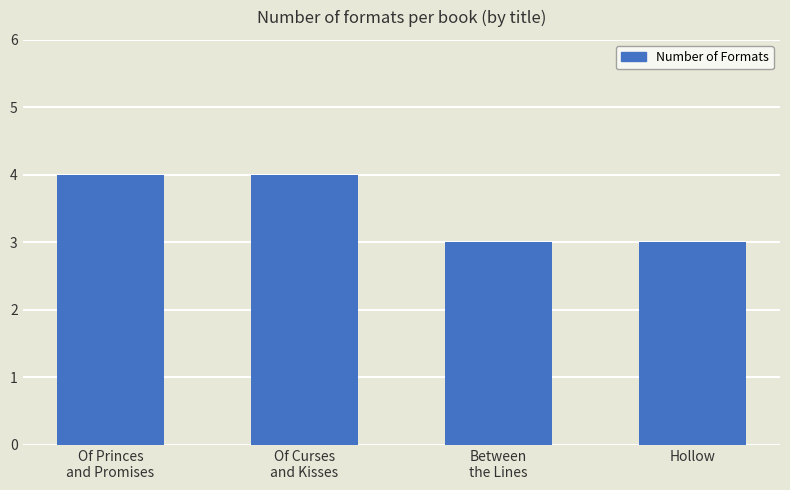

What is the difference between the maximum and minimum values?

1